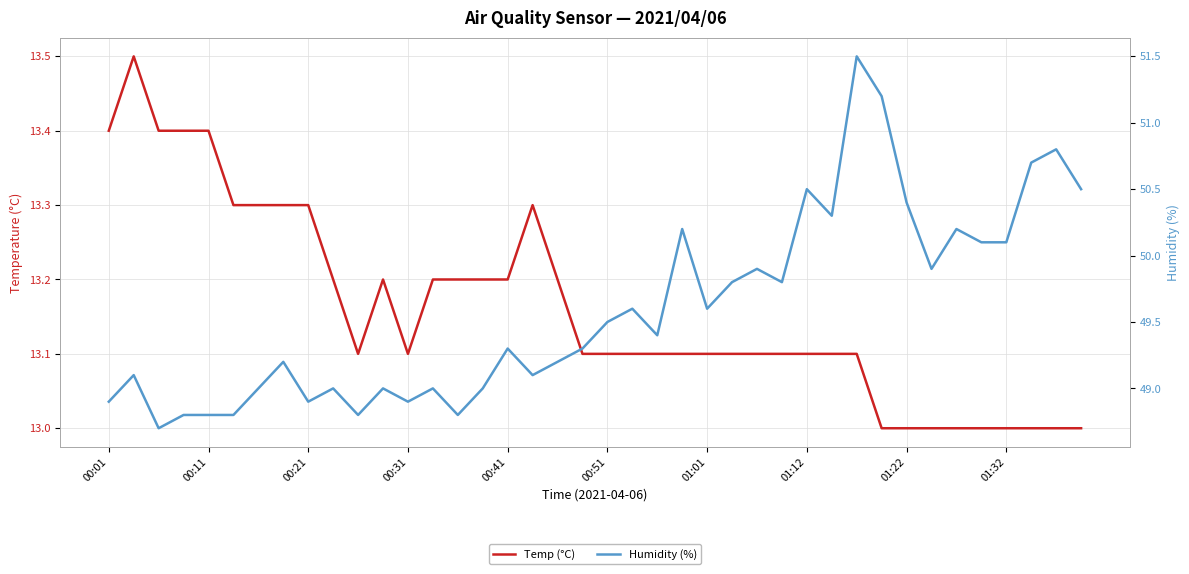

The Temp (°C) series shows 23.1 at 23. True or false?

False